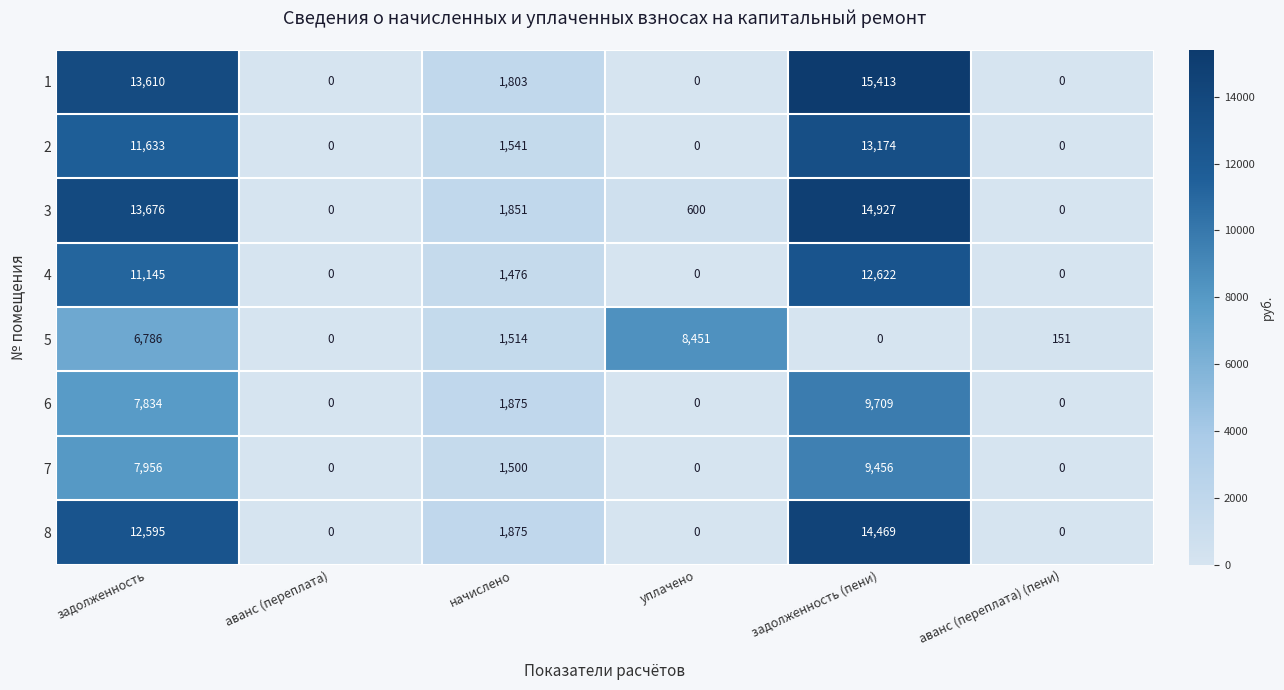

True or false: 7 has a value of 495 at начислено.

False